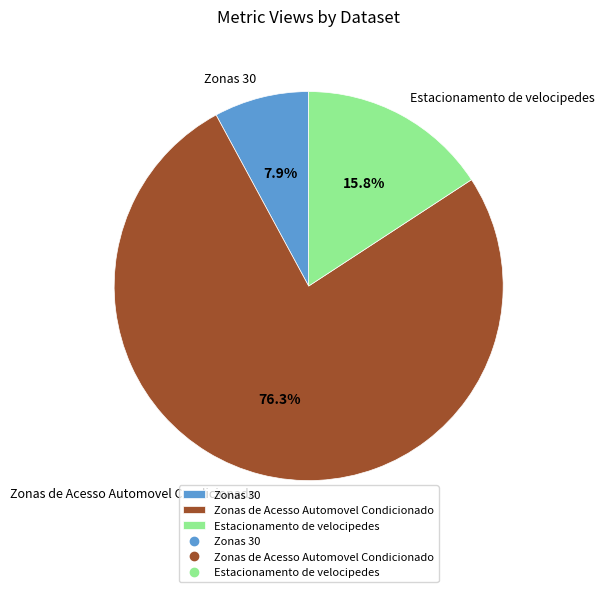

How many slices are in this pie chart?

3